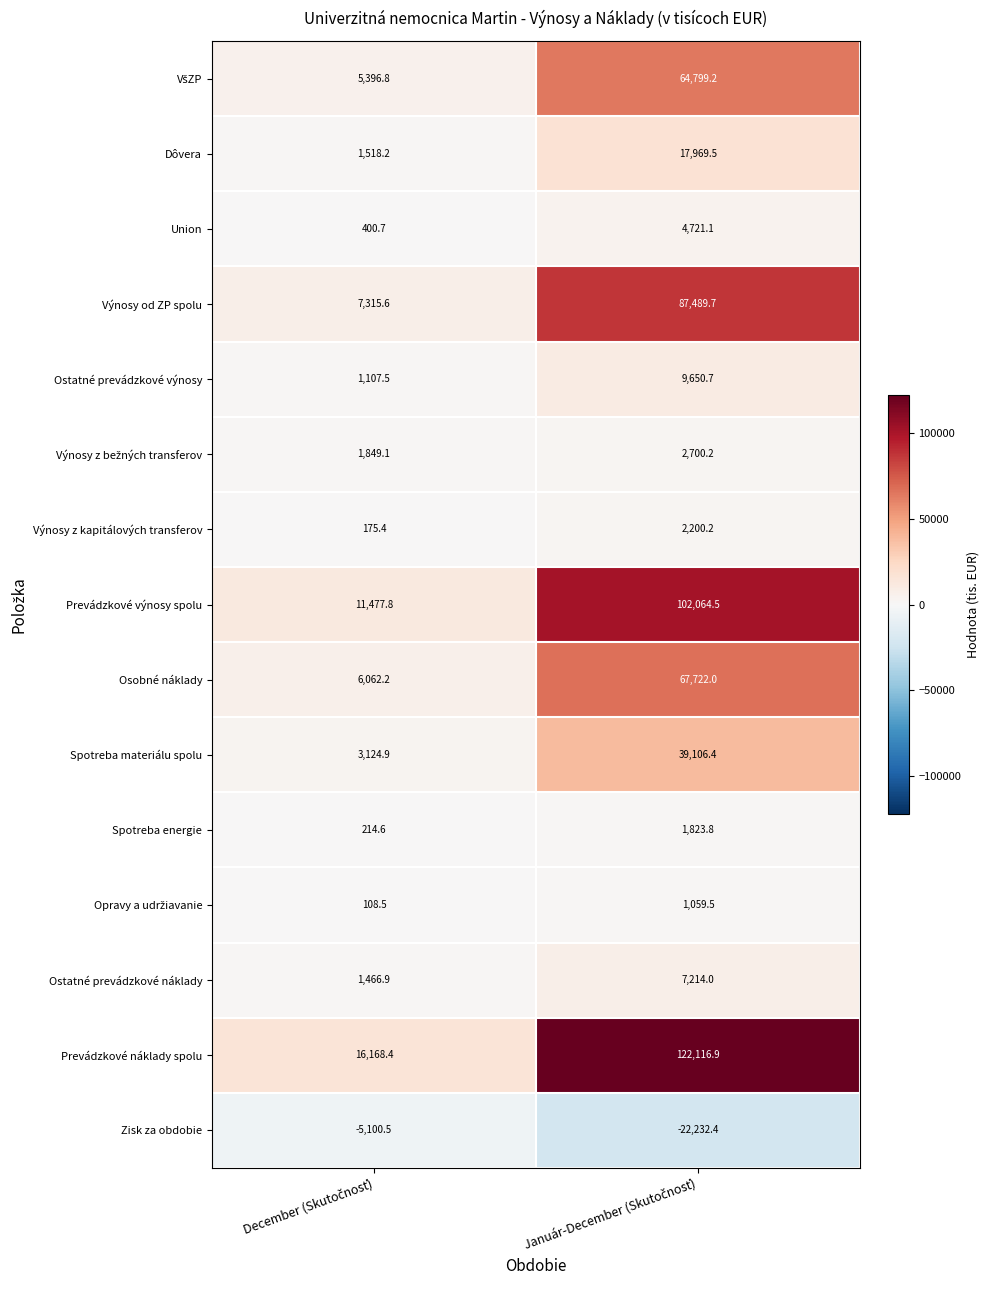

Which series has the largest total across all categories?

Prevádzkové náklady spolu